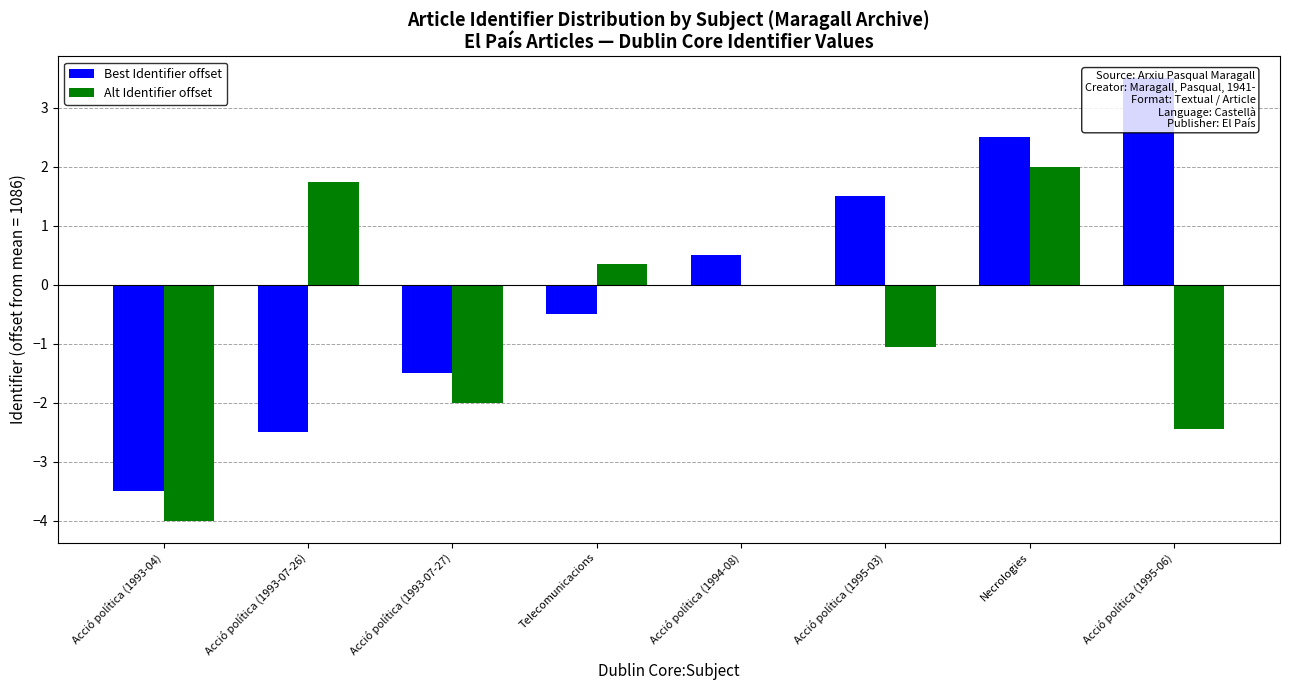

Reading left to right, transcribe all the data shown in this chart.

Best Identifier offset: Acció política (1993-04)=-3.5	Acció política (1993-07-26)=-2.5	Acció política (1993-07-27)=-1.5	Telecomunicacions=-0.5	Acció política (1994-08)=0.5	Acció política (1995-03)=1.5	Necrologies=2.5	Acció política (1995-06)=3.5
Alt Identifier offset: Acció política (1993-04)=-4.0	Acció política (1993-07-26)=1.8	Acció política (1993-07-27)=-2.0	Telecomunicacions=0.3	Acció política (1994-08)=0.0	Acció política (1995-03)=-1.0	Necrologies=2.0	Acció política (1995-06)=-2.4